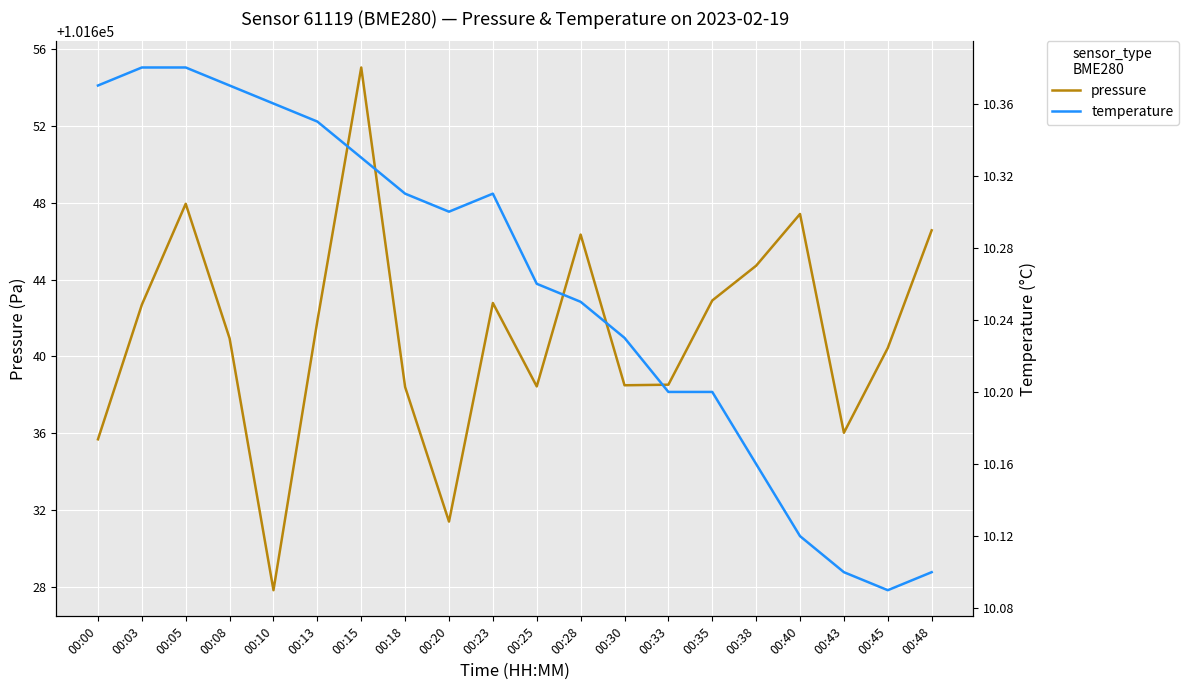

What value does the pressure series have at 00:45?

101640.4